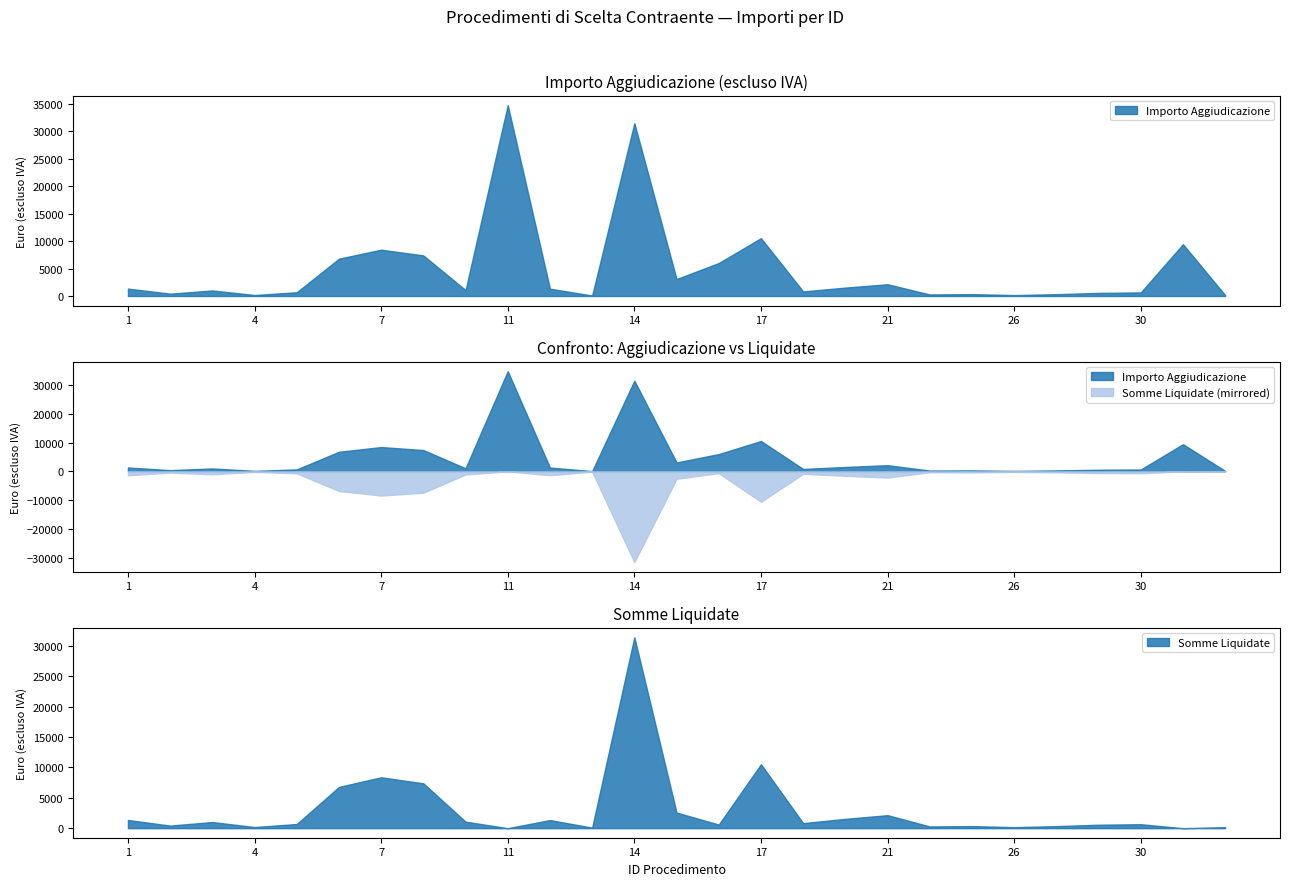

List the labels in order of Importo Aggiudicazione value, largest first.

11, 14, 17, 31, 7, 9, 6, 16, 15, 21, 19, 1, 12, 10, 3, 18, 5, 30, 29, 2, 25, 28, 24, 4, 26, 35, 13